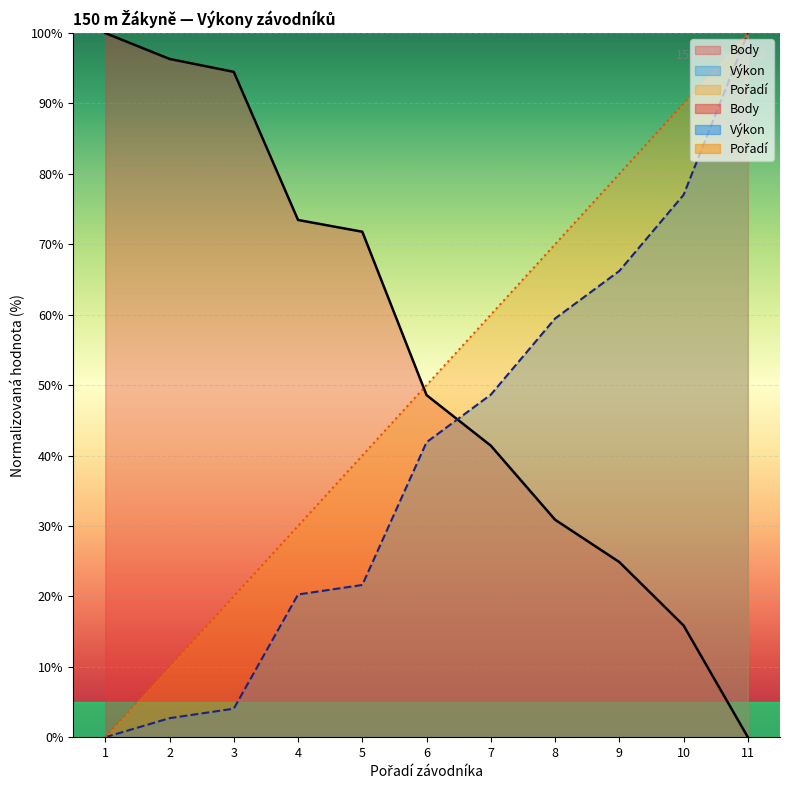

How many lines are shown in the chart?

3